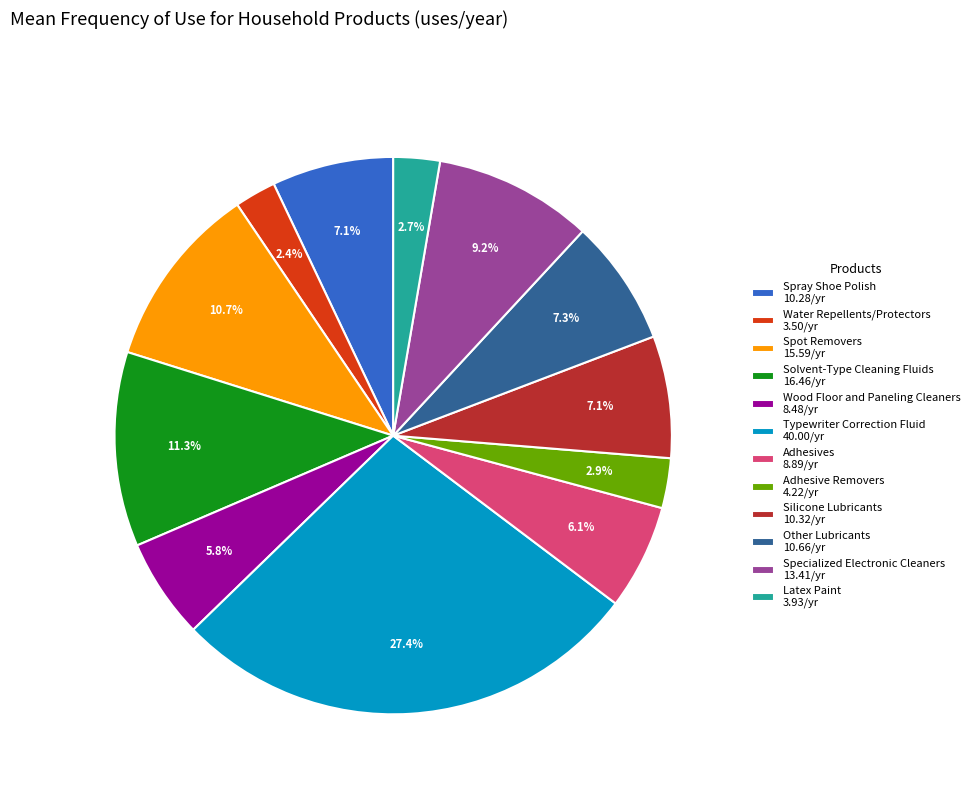

Approximately how many times larger is the value at Adhesives 8.89/yr compared to Other Lubricants 10.66/yr?

0.8